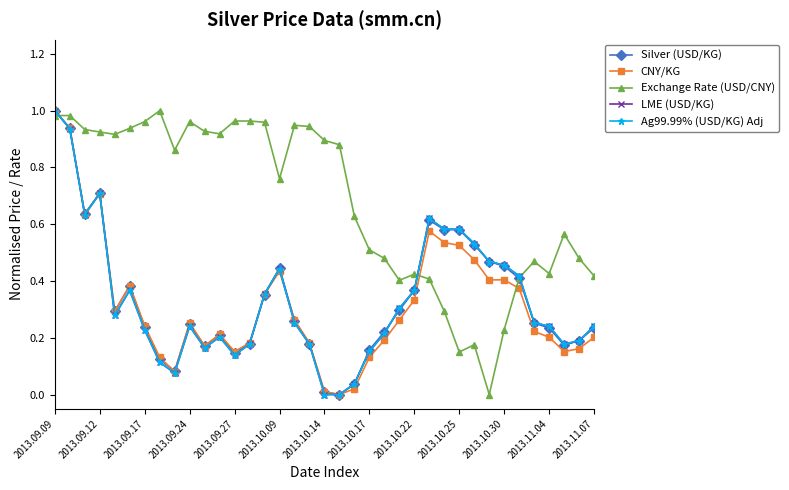

Is this an area chart (filled region under the line)?

No